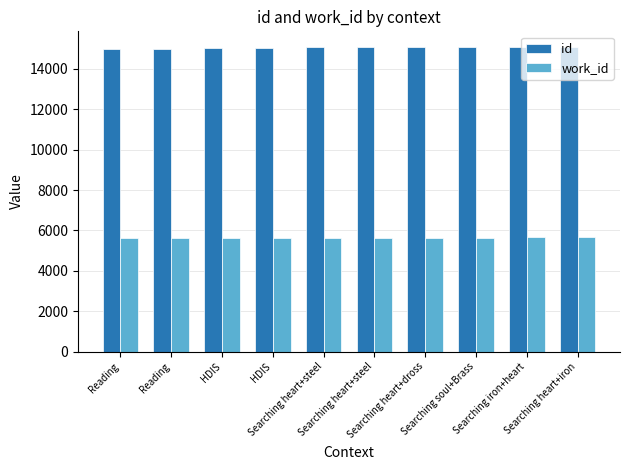

What are all the series names shown in the legend?

id, work_id